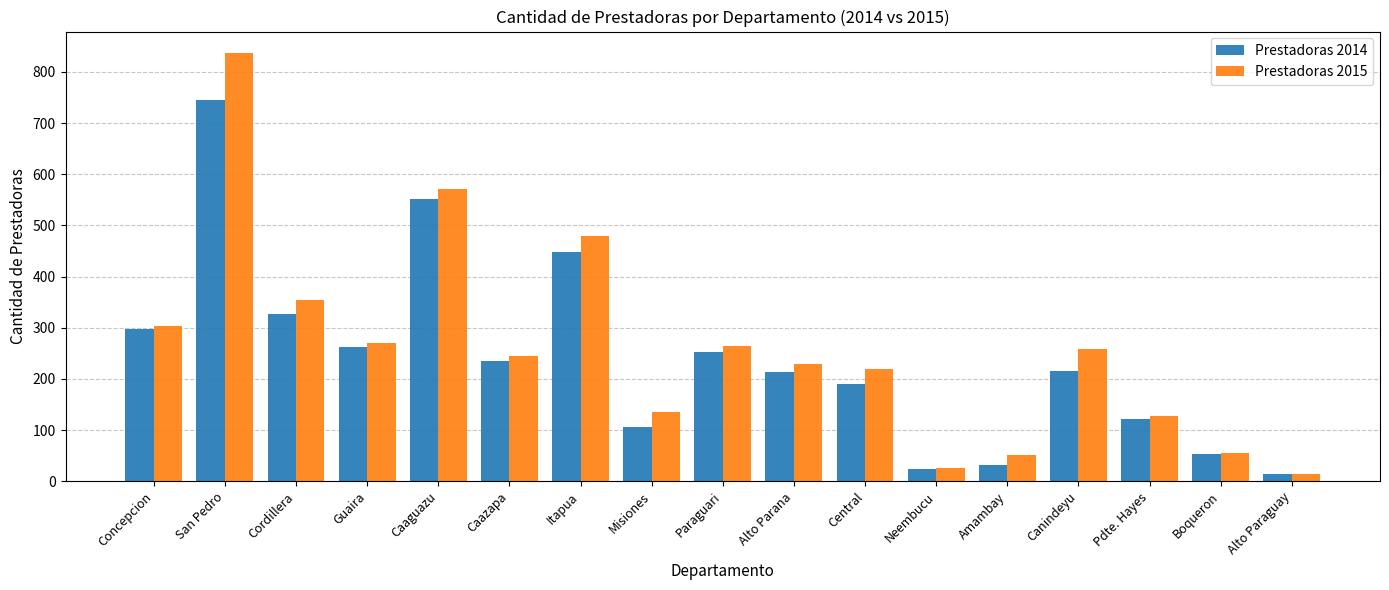

How many bars are there in total?

34